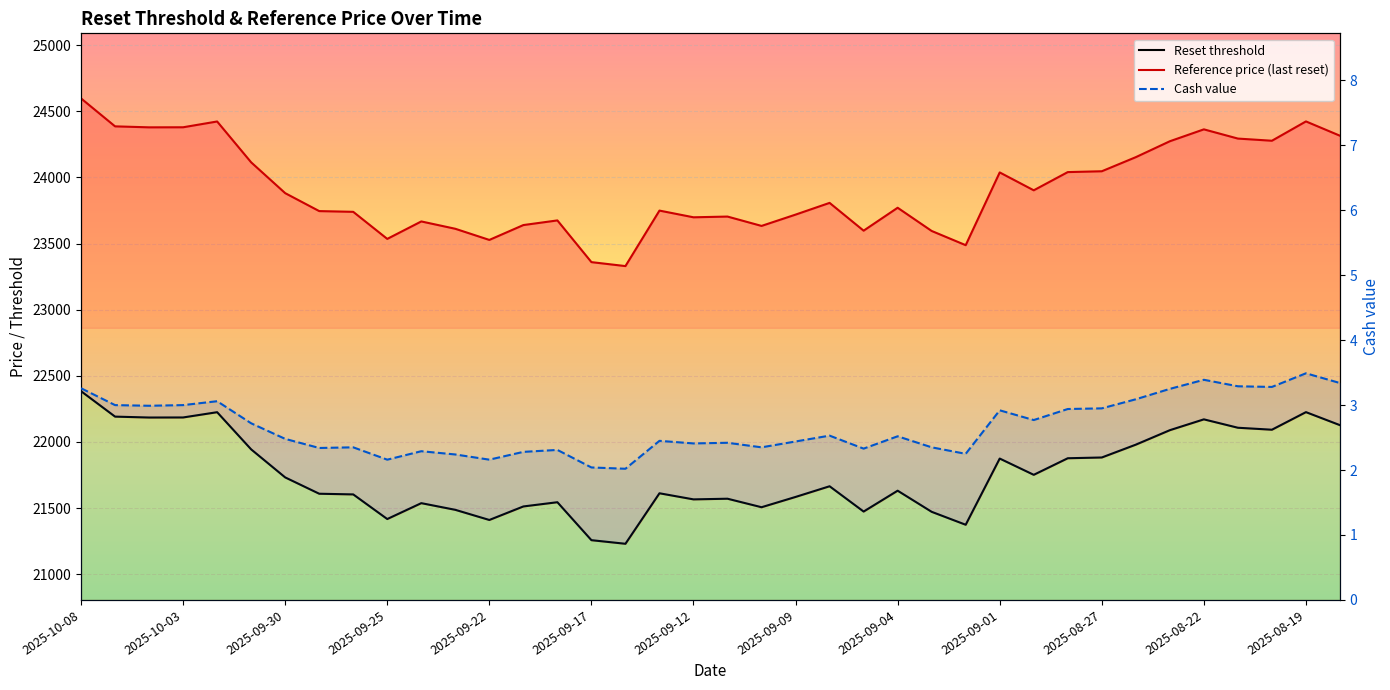

True or false: Reset threshold and Cash value cross at least once.

False